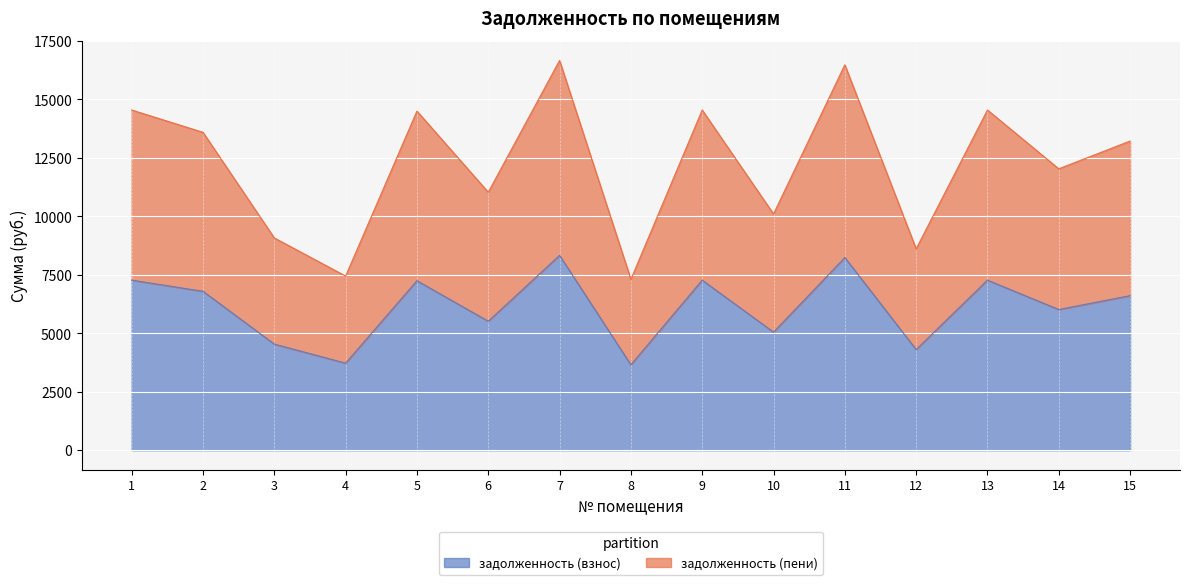

What are all the series names shown in the legend?

задолженность (взнос), задолженность (пени)